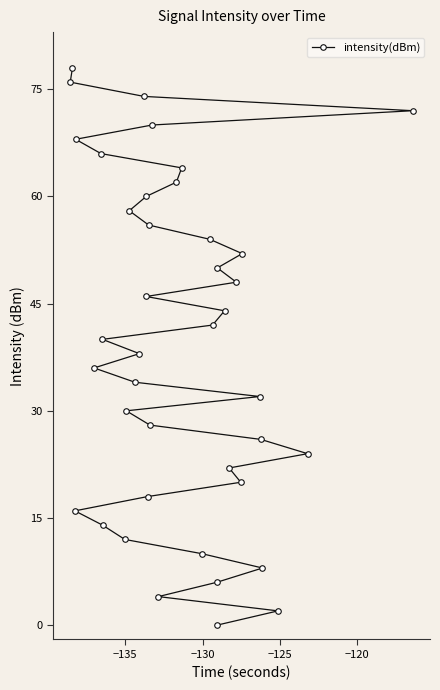

How many data points are less than 40?

20